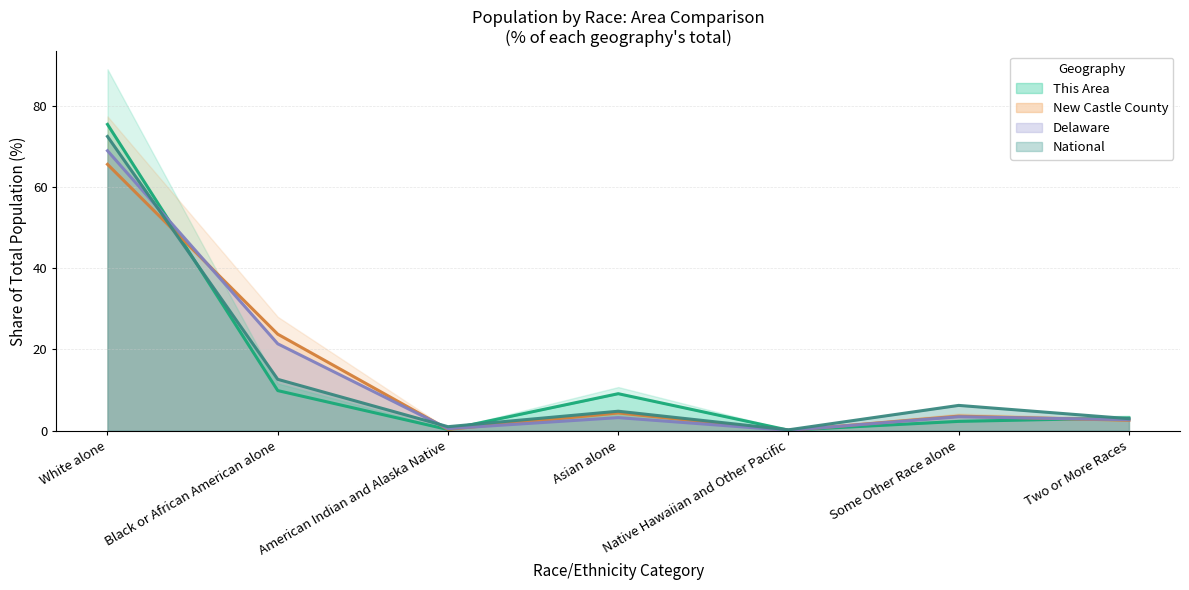

True or false: New Castle County and Delaware cross at least once.

True